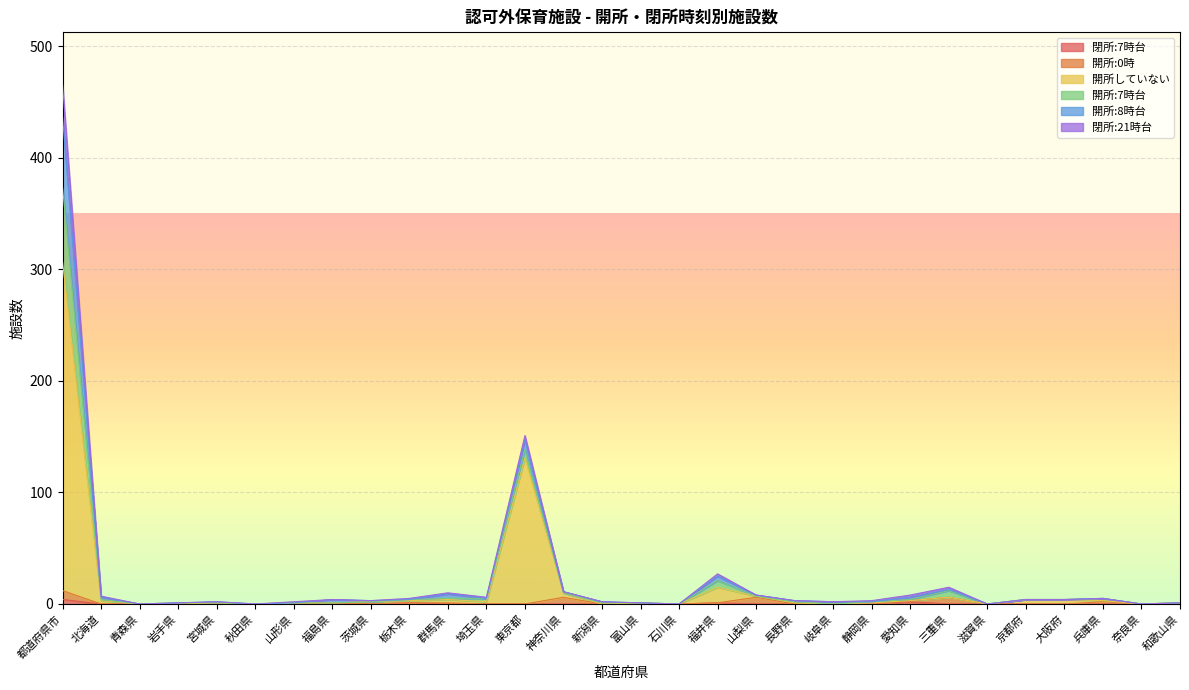

Does the chart display data point markers on the line(s)?

No